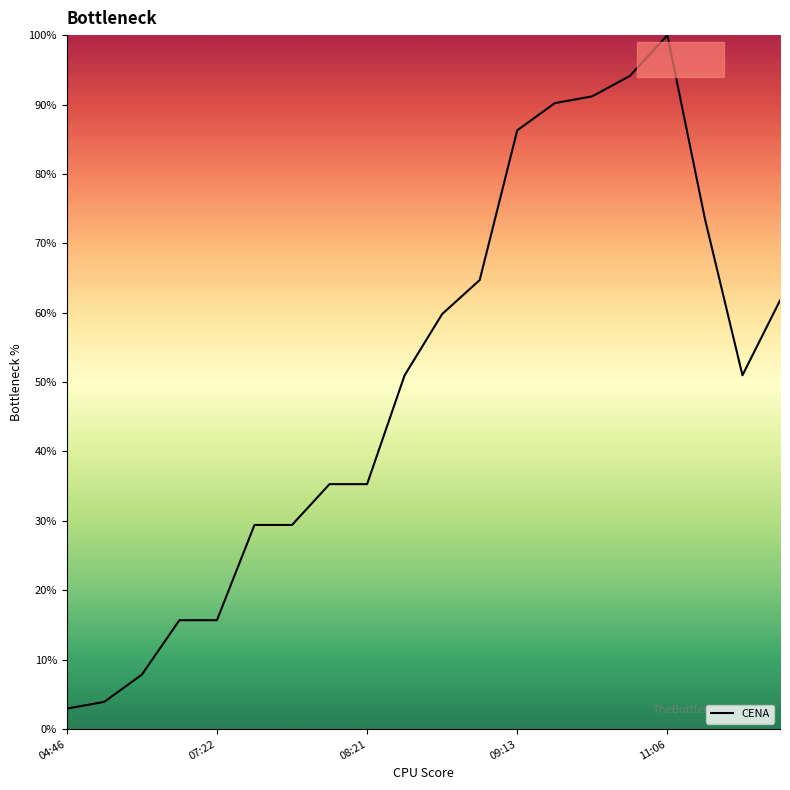

What is the minimum value shown in the chart?

2.9